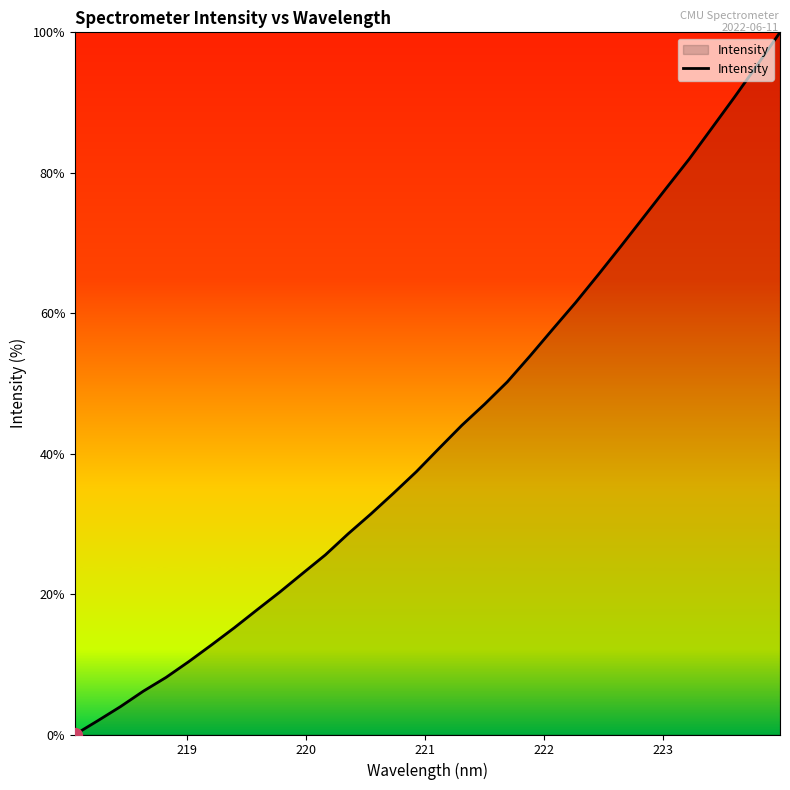

What is the greatest value displayed?

100.0